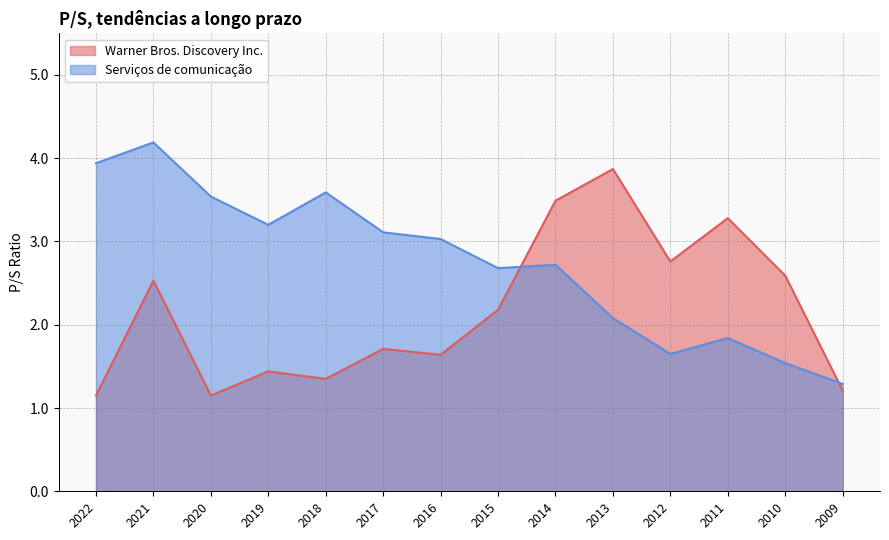

Reading left to right, what are all the values shown in this chart?

Warner Bros. Discovery Inc.: 1.1	2.5	1.1	1.4	1.4	1.7	1.6	2.2	3.5	3.9	2.8	3.3	2.6	1.2
Serviços de comunicação: 3.9	4.2	3.5	3.2	3.6	3.1	3.0	2.7	2.7	2.1	1.6	1.8	1.5	1.3